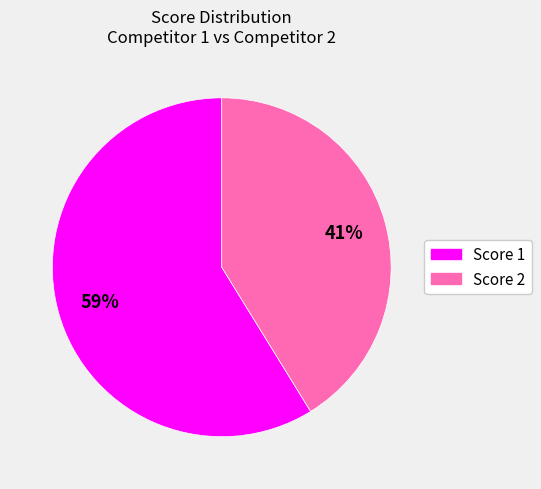

To the nearest percent, what is the average slice percentage?

50%